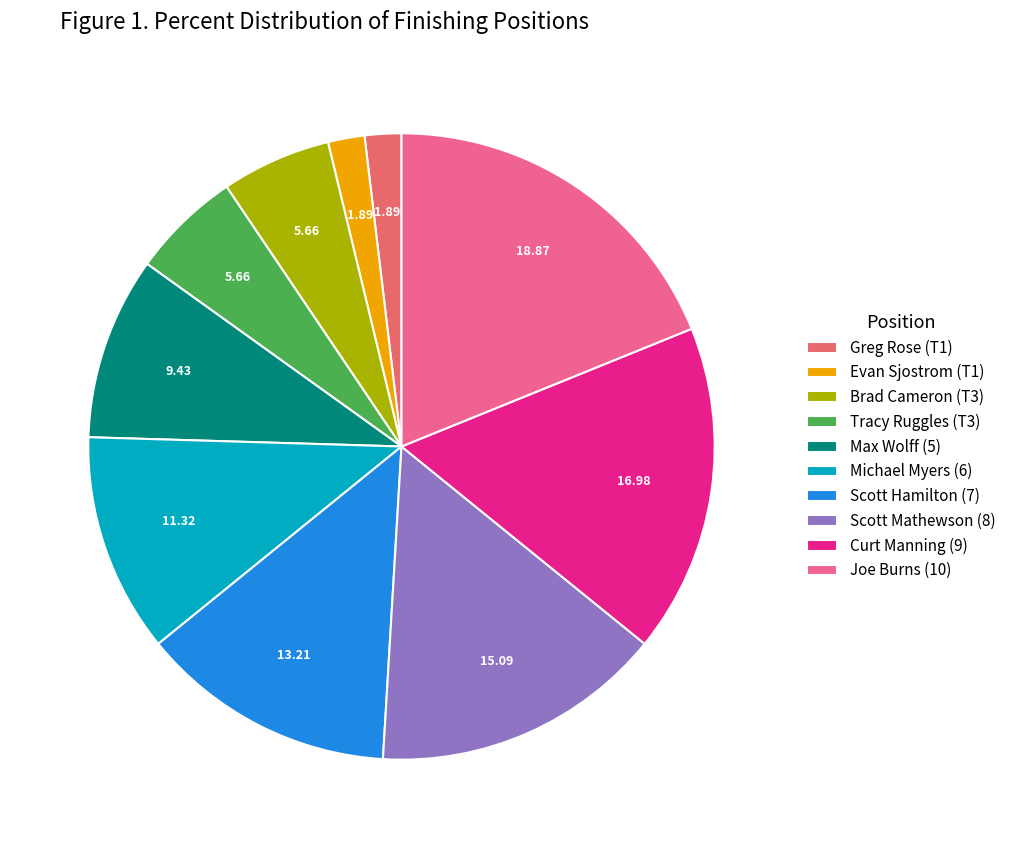

Is the sum of Brad Cameron (T3) and Evan Sjostrom (T1) greater than half?

No